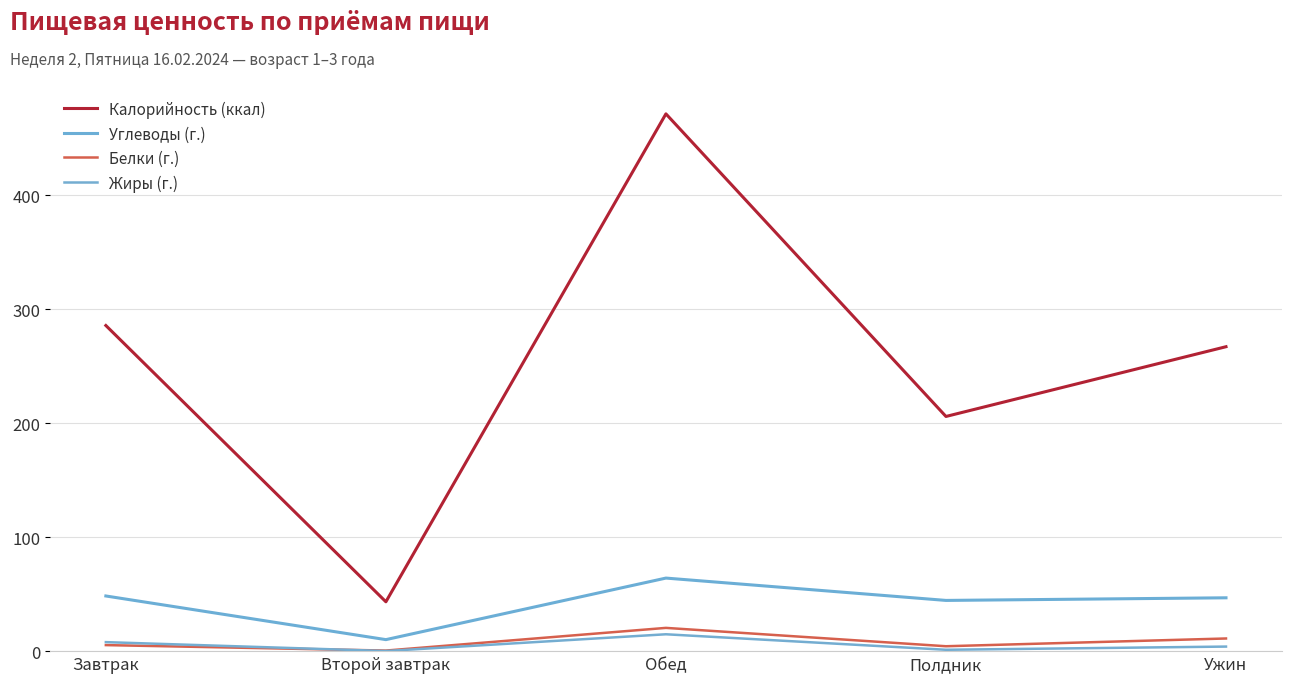

What position from the right is Обед?

3